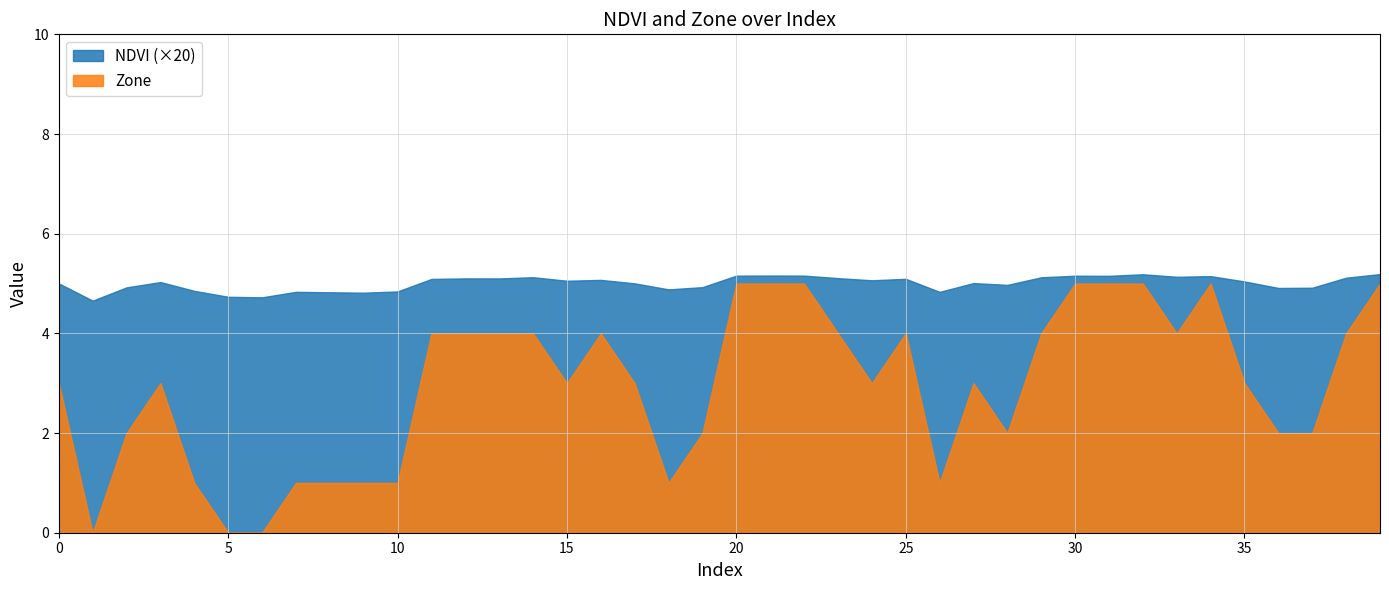

Is it true that Zone equals 0.6 at 26?

False